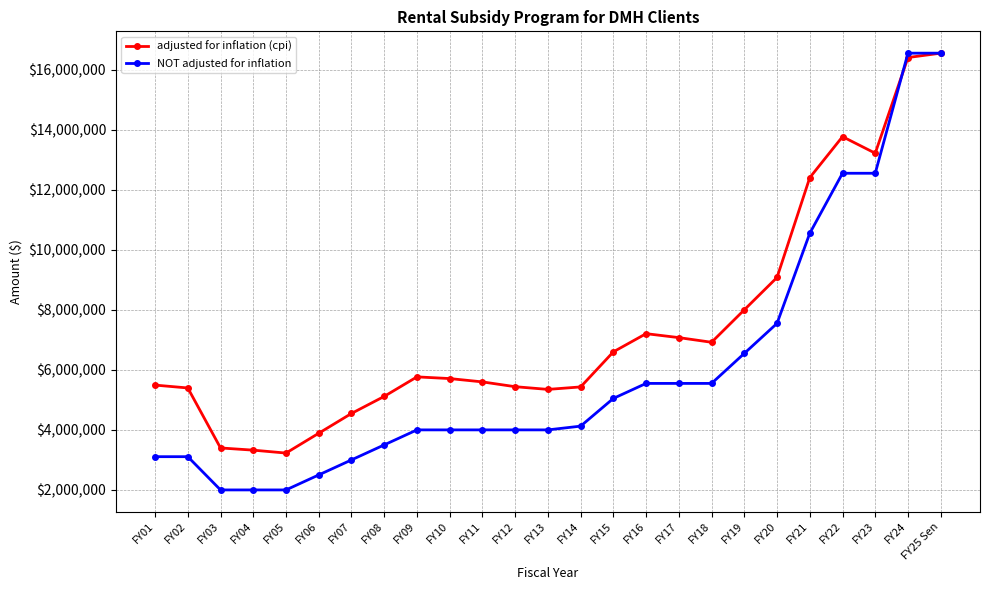

What position from the left is FY20?

20